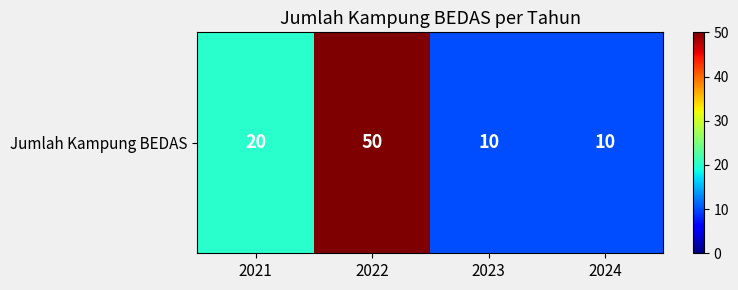

Reading right to left, extract all data points from this chart.

10	10	50	20